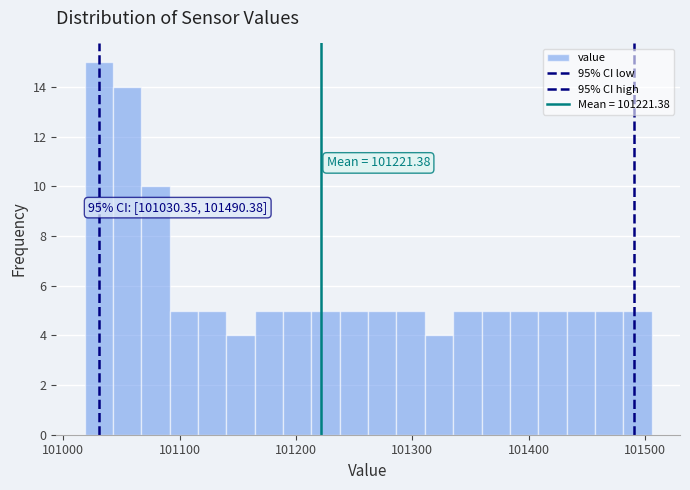

Around what value on the x-axis is the tallest bar? Give the approximate position of its centre, as read against the axis.

101030